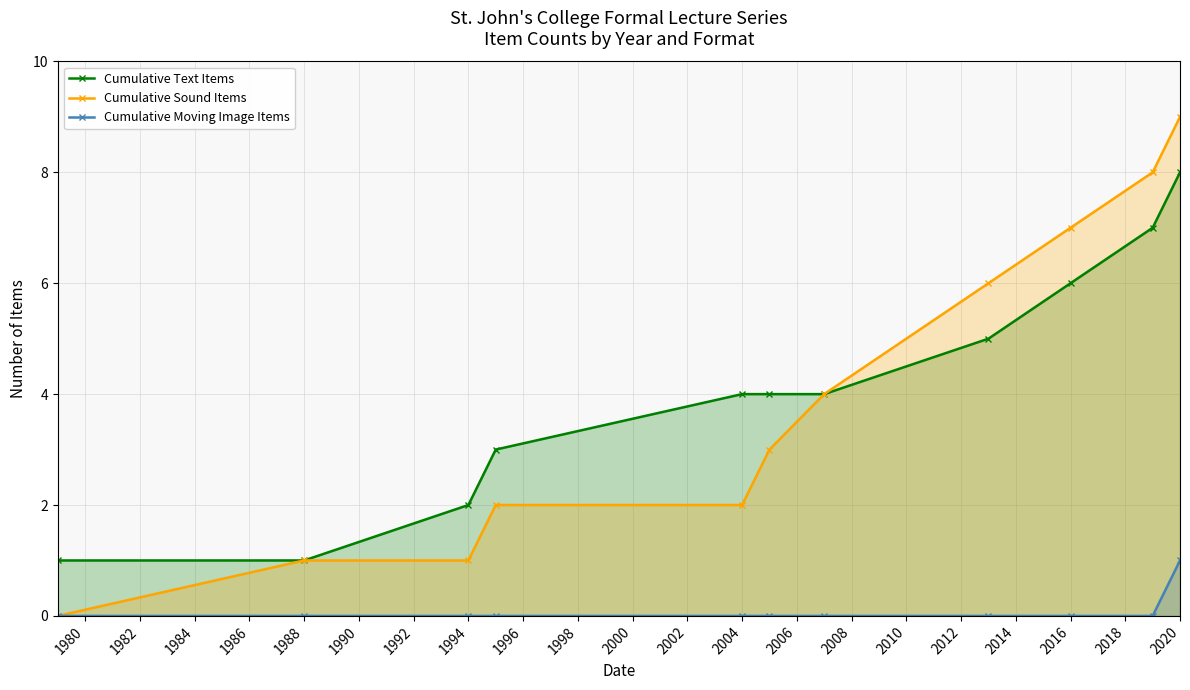

Reading left to right, transcribe all the data shown in this chart.

Cumulative Text Items: 1	1	2	3	4	4	4	5	6	7	8
Cumulative Sound Items: 0	1	1	2	2	3	4	6	7	8	9
Cumulative Moving Image Items: 0	0	0	0	0	0	0	0	0	0	1